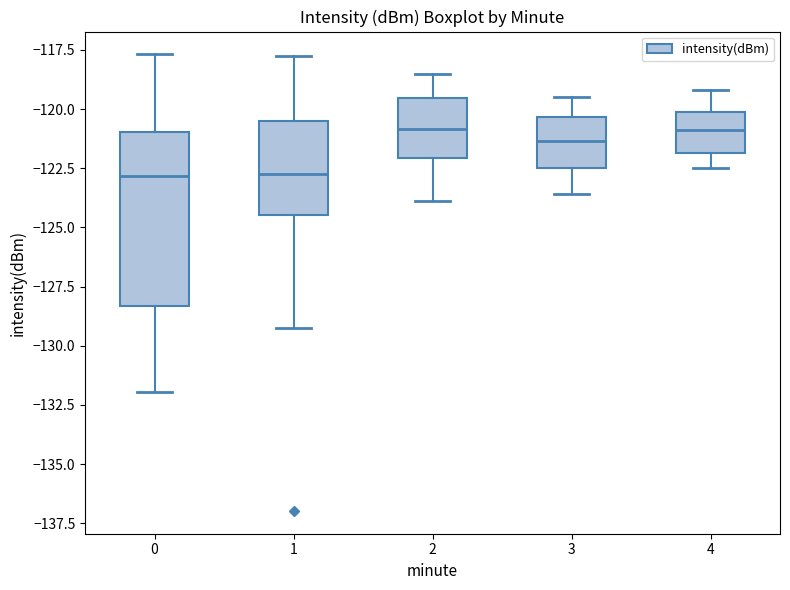

Where is the lower edge of the box at x = 4 on the y-axis? The values are not printed on the chart, so give them approximately, as read against the axis.

-122.0